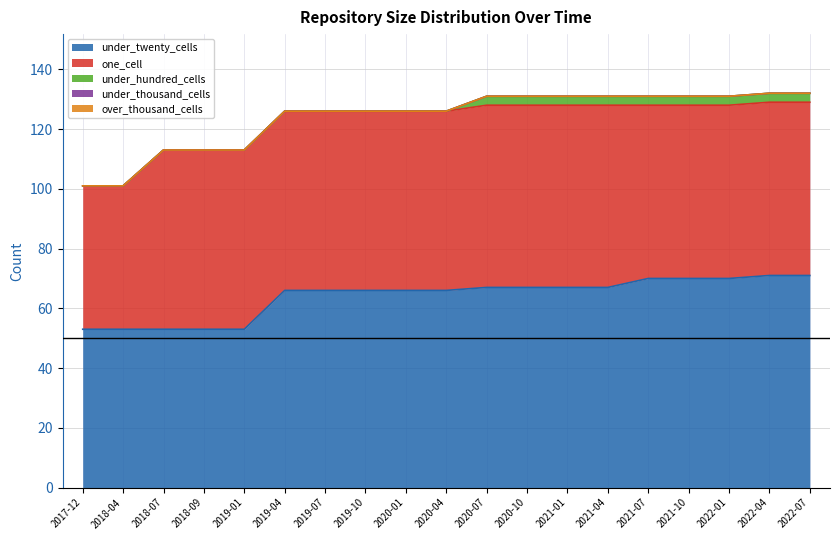

What is the lowest value of the under_twenty_cells series?

53